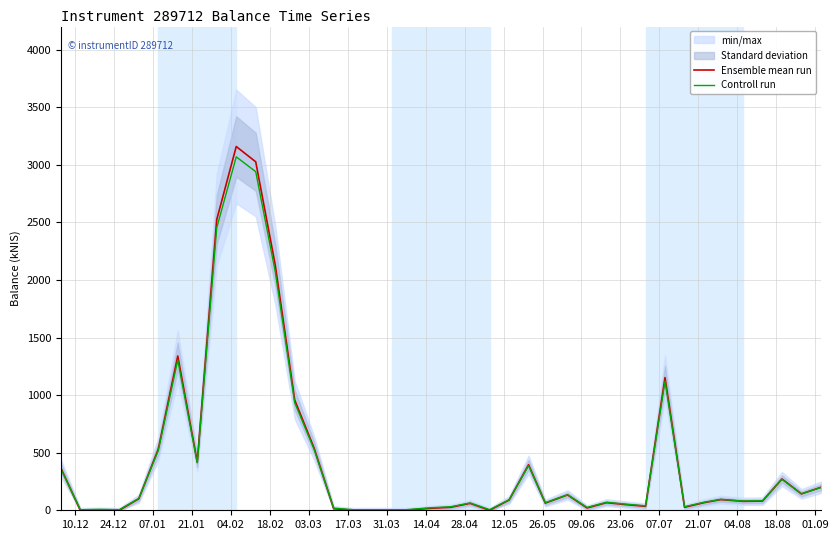

After their last crossing, which series has the higher values: Controll run or Ensemble mean run?

Ensemble mean run